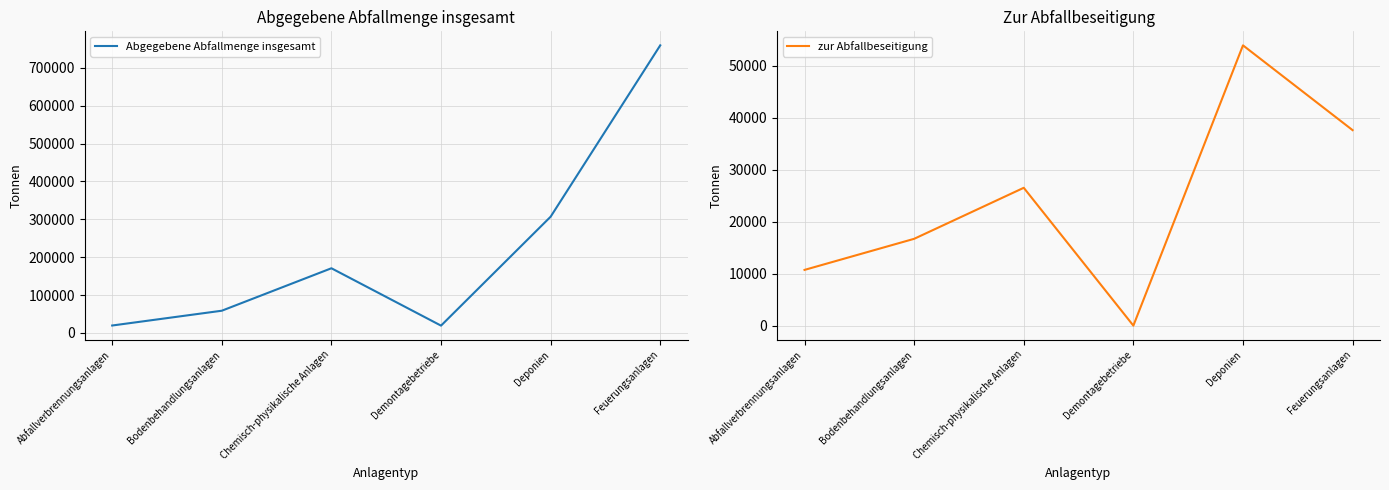

List the labels in order of zur Abfallbeseitigung value, largest first.

Deponien, Feuerungsanlagen, Chemisch-physikalische Anlagen, Bodenbehandlungsanlagen, Abfallverbrennungsanlagen, Demontagebetriebe